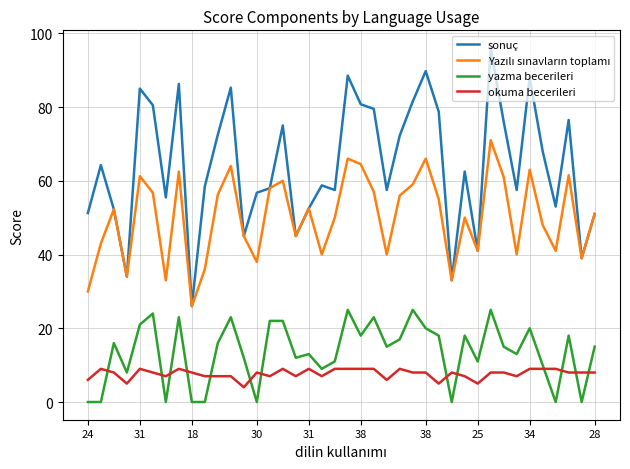

What is the difference between the maximum and minimum values in the sonuç series?

70.0